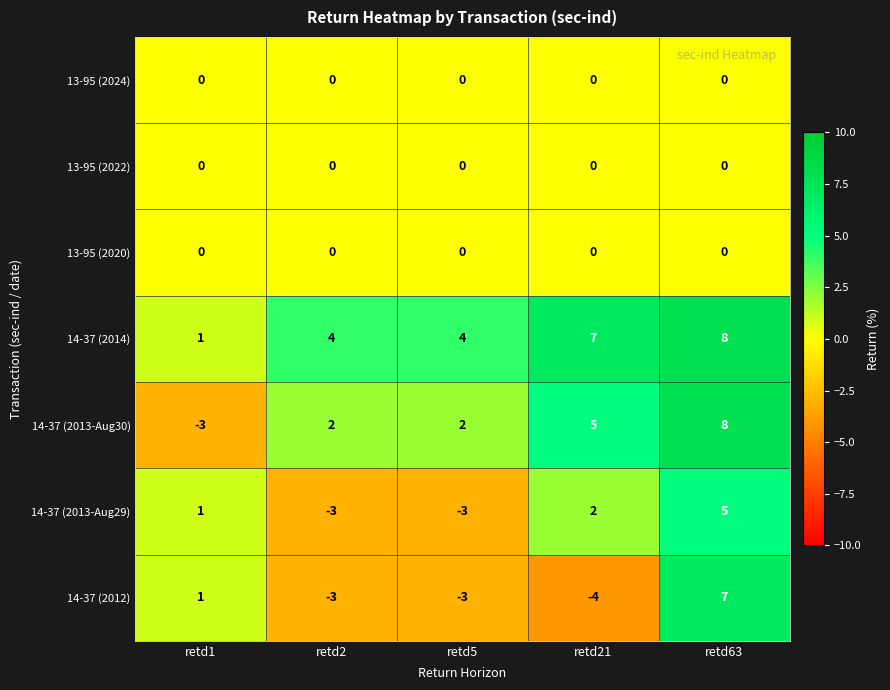

Is the value of 13-95 (2022) at retd2 greater than the value of 14-37 (2013-Aug29) at retd21?

No